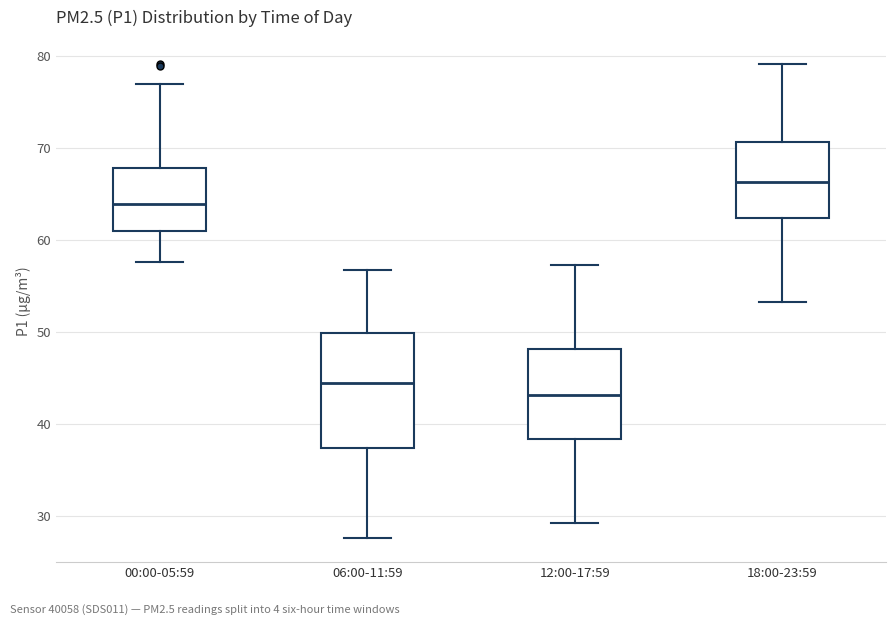

Which box's median line is the highest?

18:00-23:59